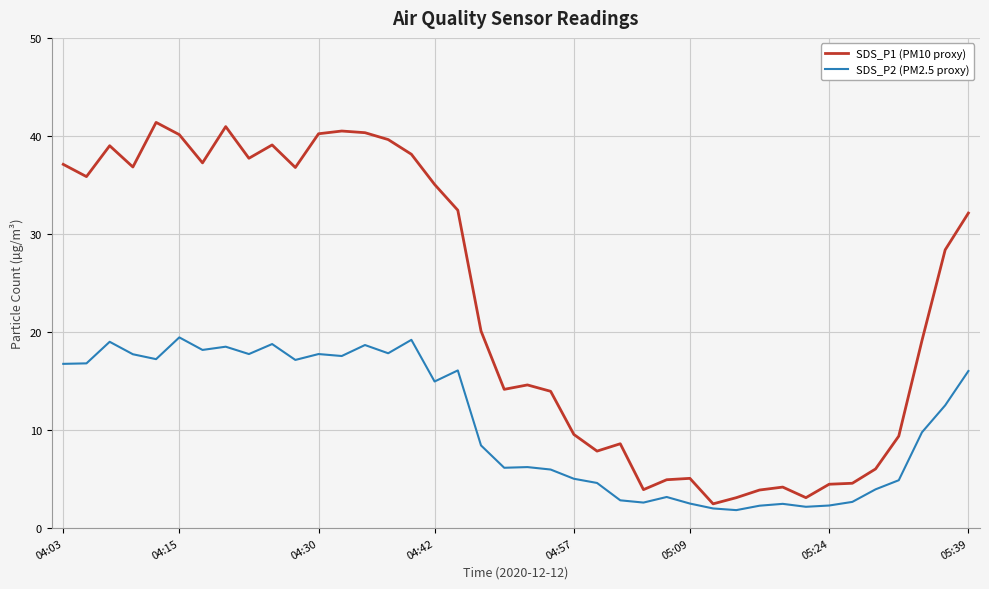

Does the chart have visible grid lines?

Yes